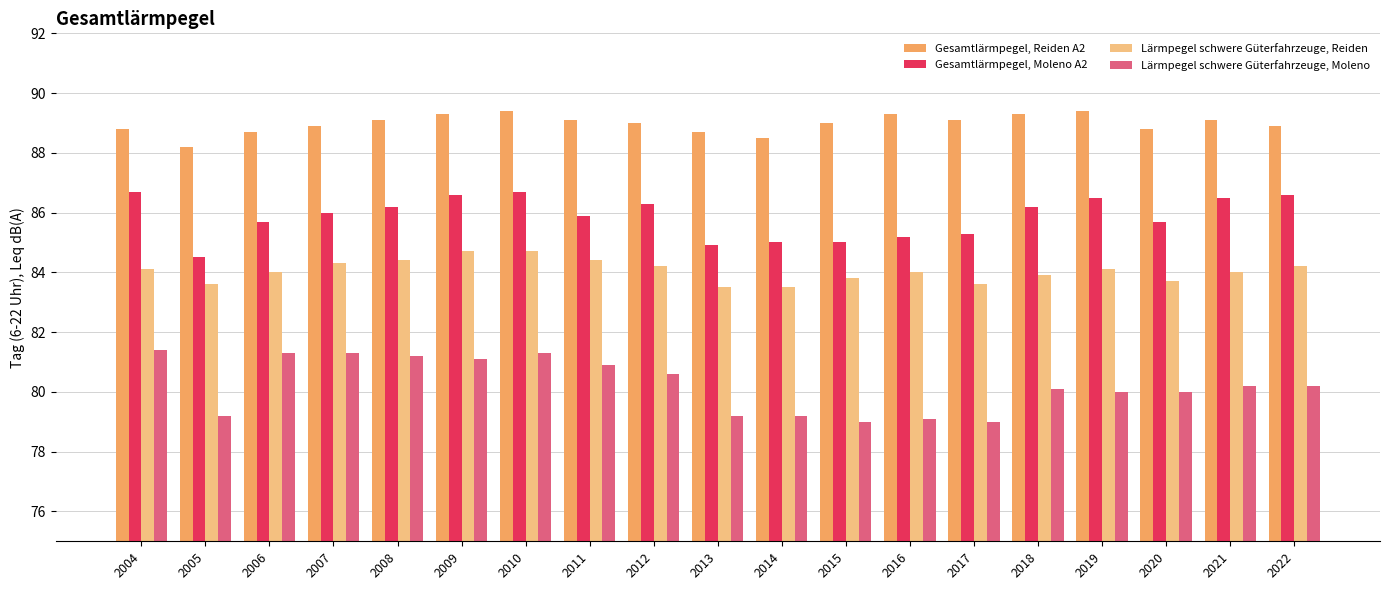

What is the lowest value of the Lärmpegel schwere Güterfahrzeuge, Reiden series?

83.5